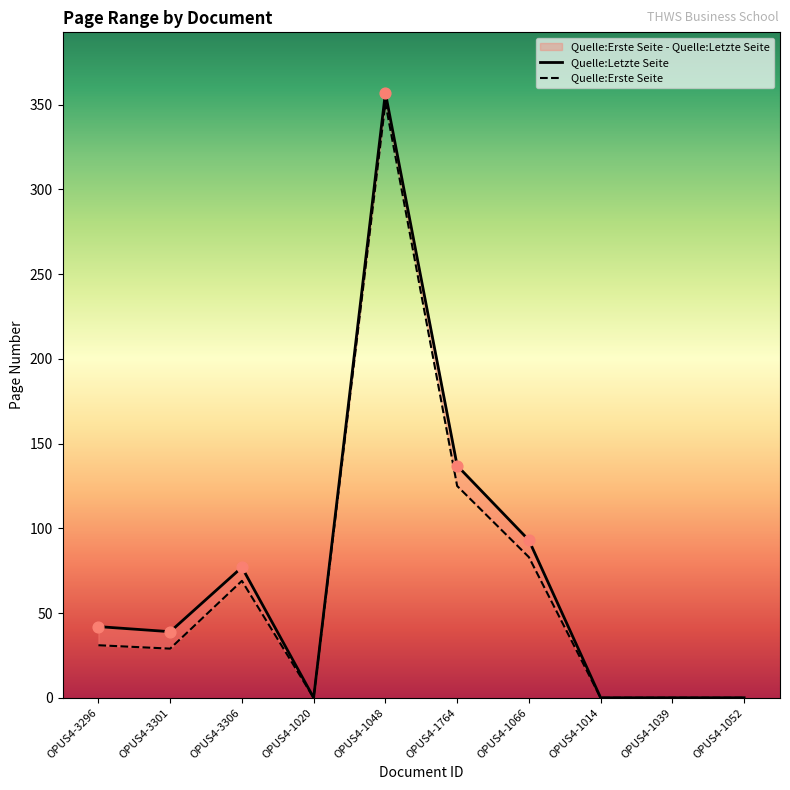

Which series has the largest total across all categories?

Quelle:Letzte Seite